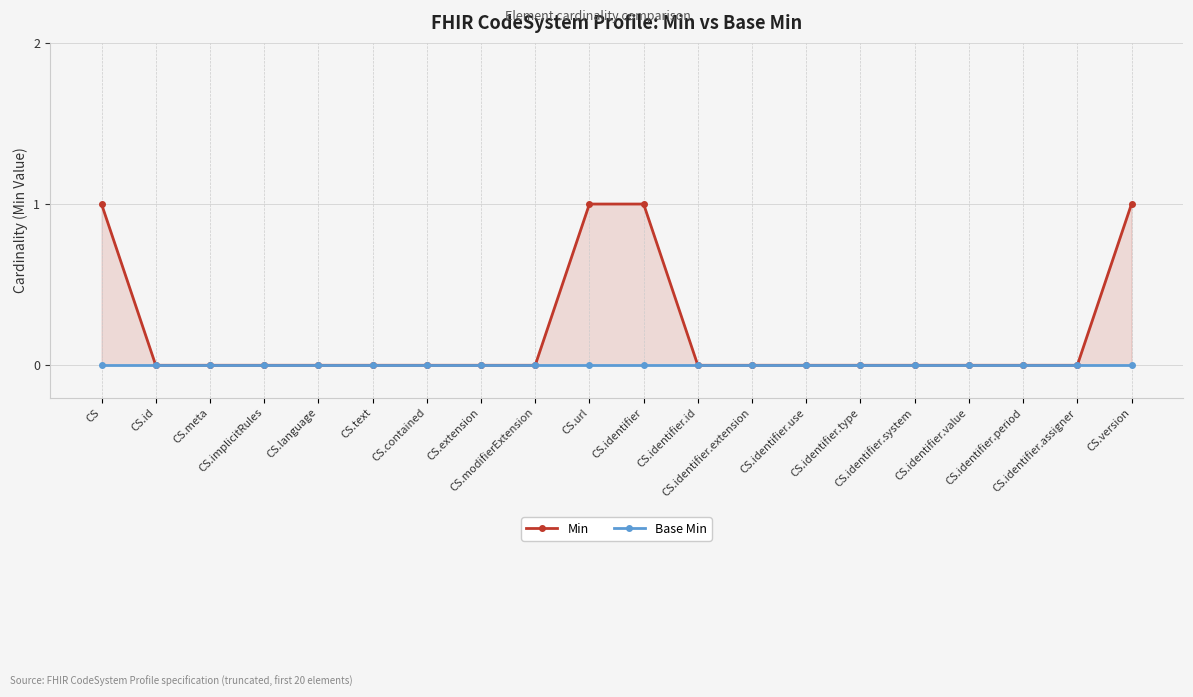

Count the number of categories in the chart.

20